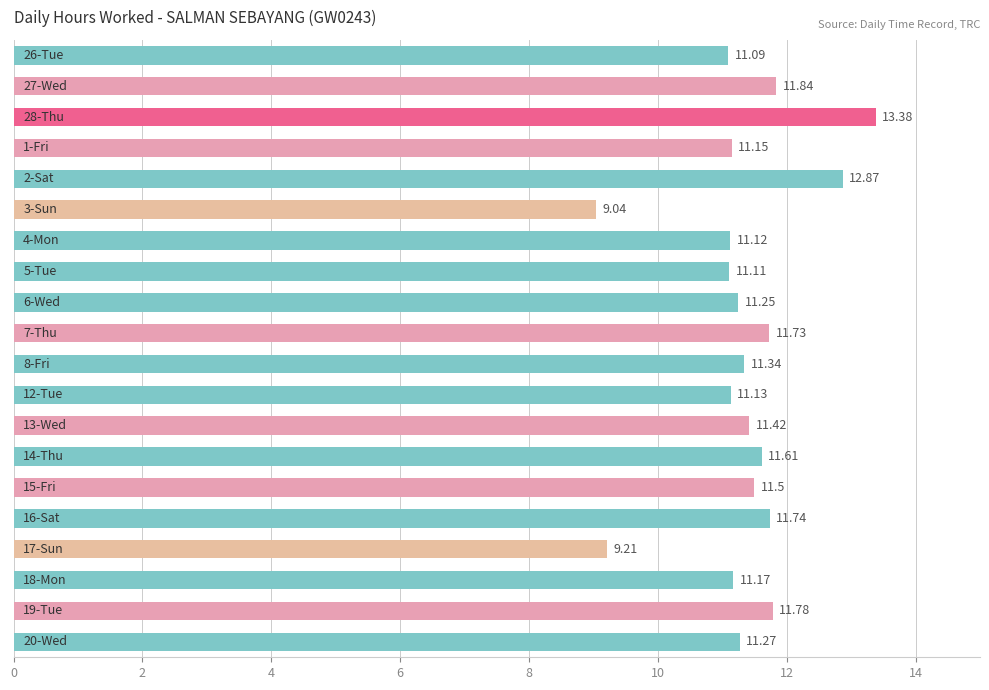

What is the sum of all values?

226.8